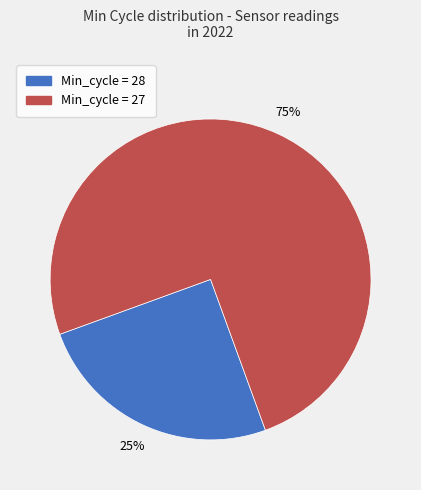

Count the number of slices in the pie.

2